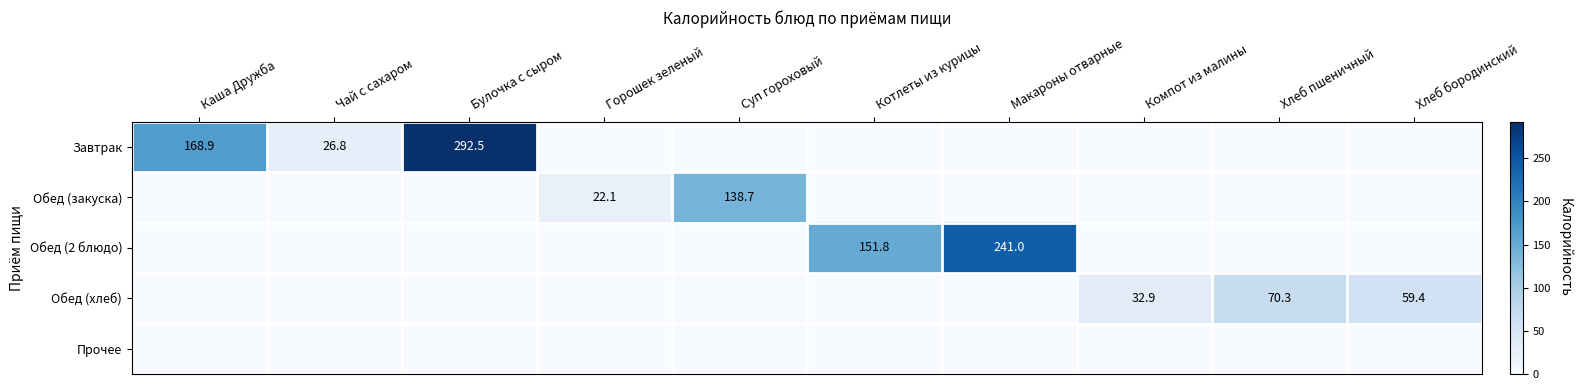

Which category has the lowest value across all series?

Горошек зеленый